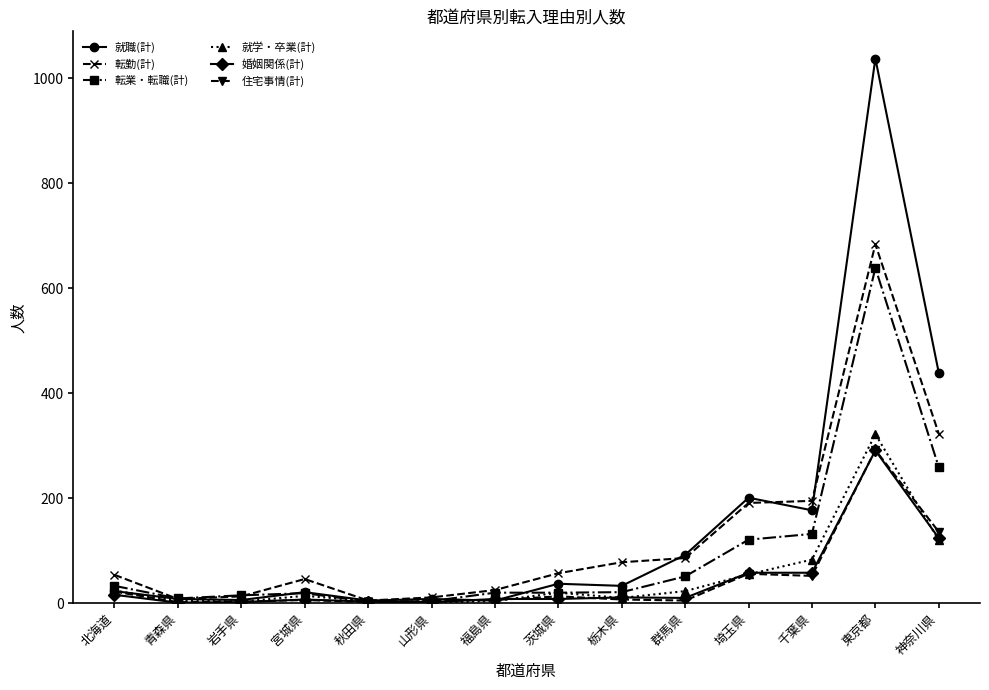

Between which two adjacent categories do 転勤(計) and 転業・転職(計) first intersect?

北海道 and 青森県